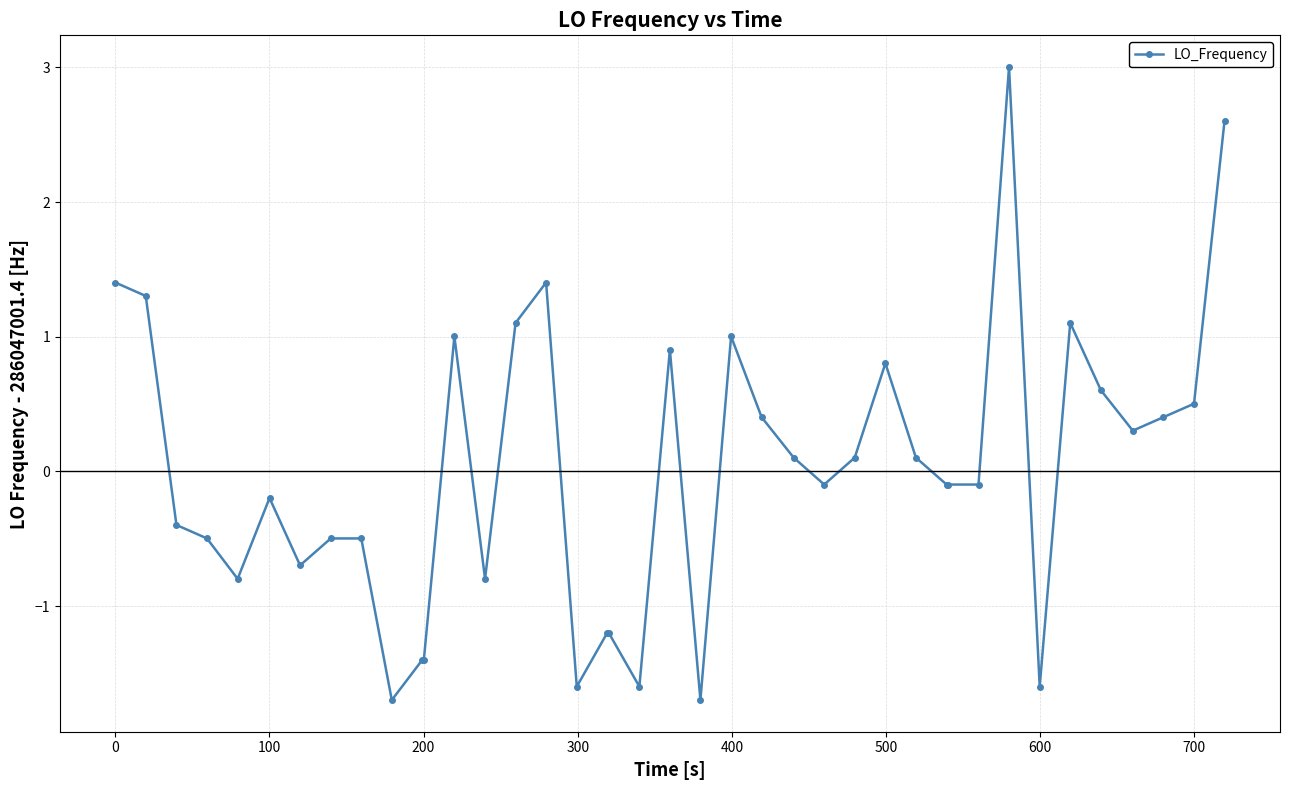

What is the value of the 6th point from the left?

-0.2